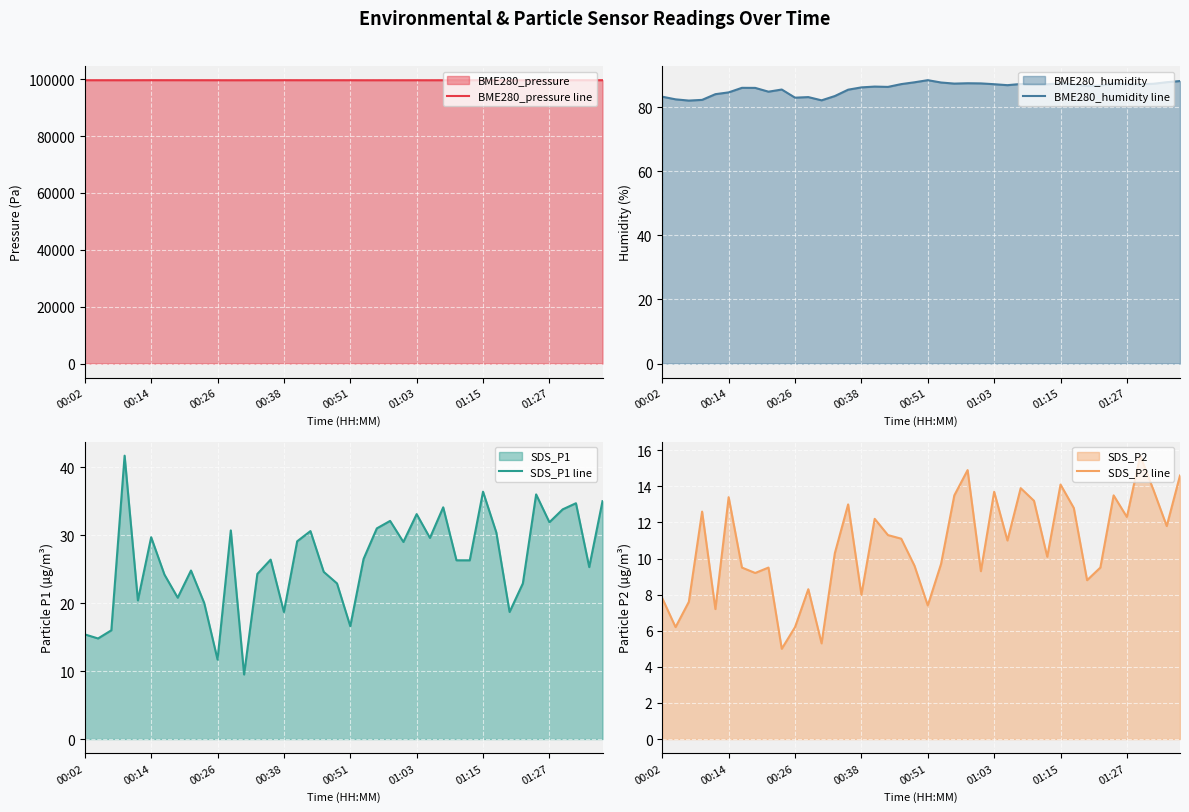

True or false: SDS_P1 line and BME280_humidity line intersect in this chart.

False